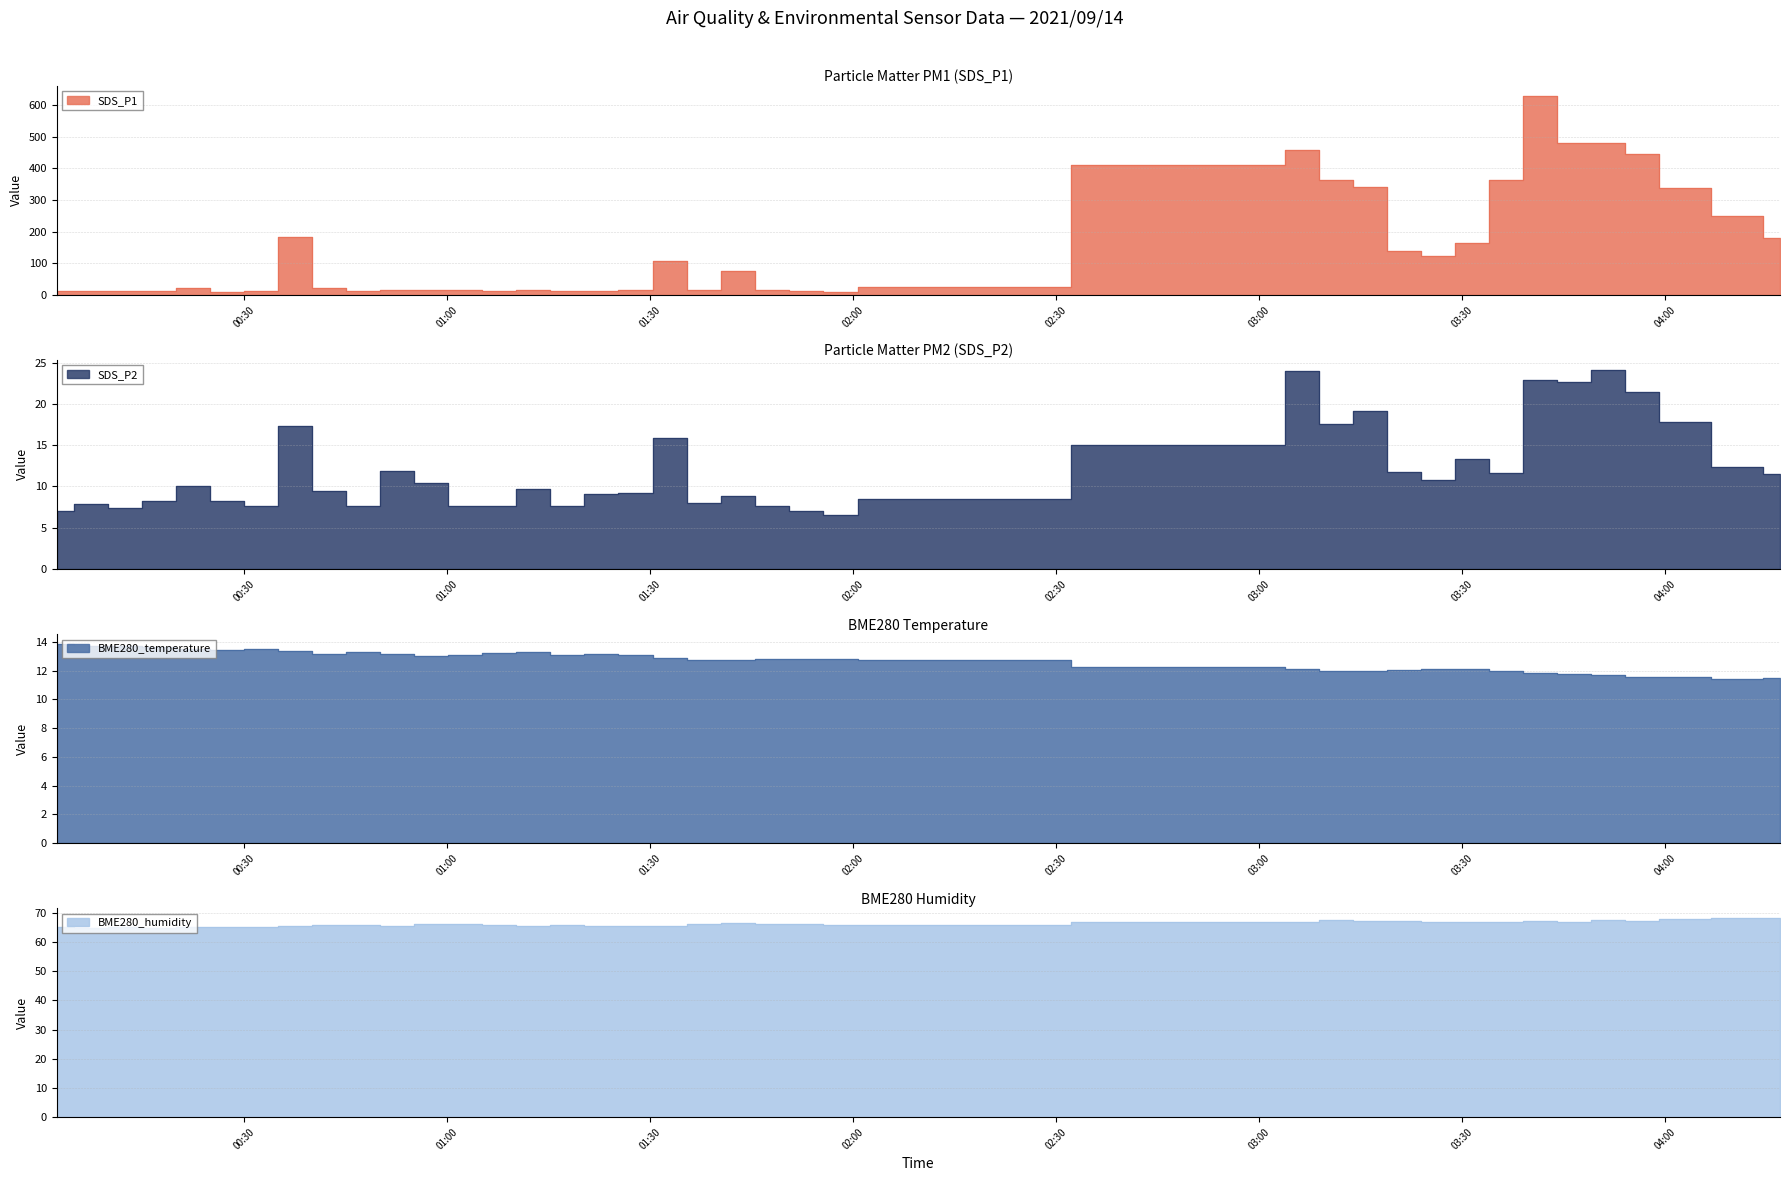

Rank the series by their maximum value, from highest to lowest.

SDS_P1, BME280_humidity, SDS_P2, BME280_temperature